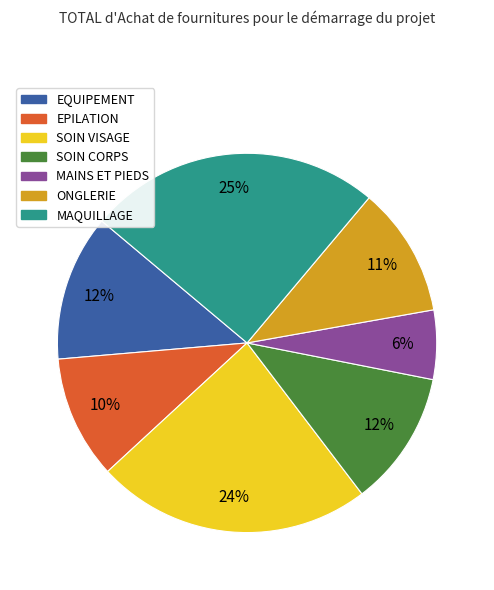

How many slices are in this pie chart?

7